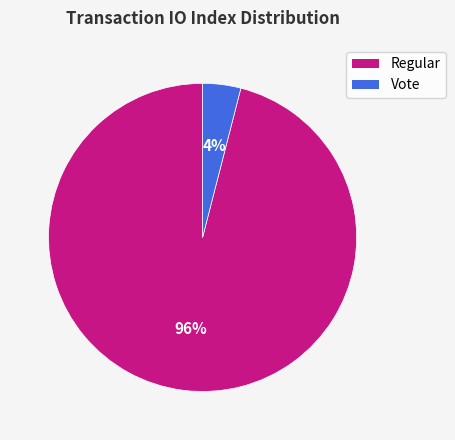

To the nearest percent, what is the difference between the largest and smallest slice percentages?

92%